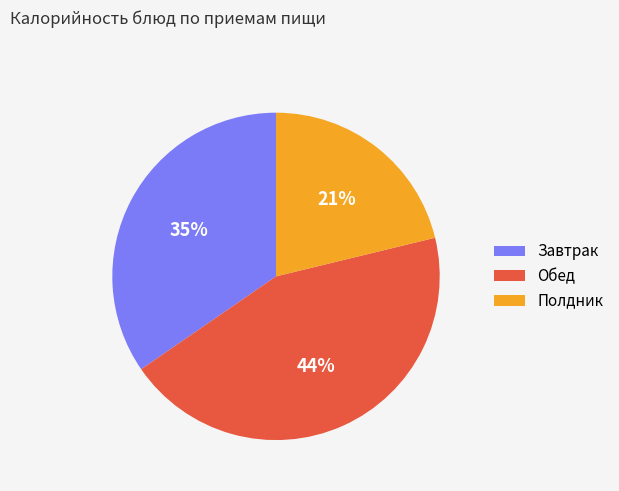

Rank the categories by value from highest to lowest.

Обед, Завтрак, Полдник